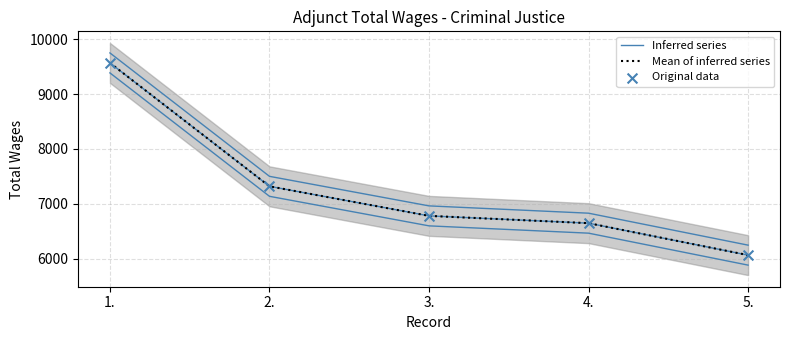

At which category is the sum across all series the highest?

1.